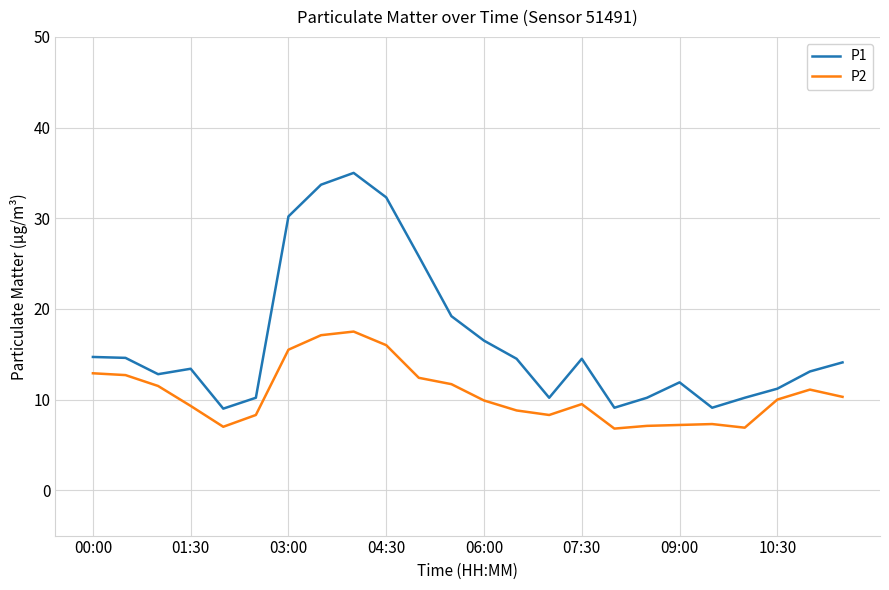

Which series has the largest range (max minus min)?

P1